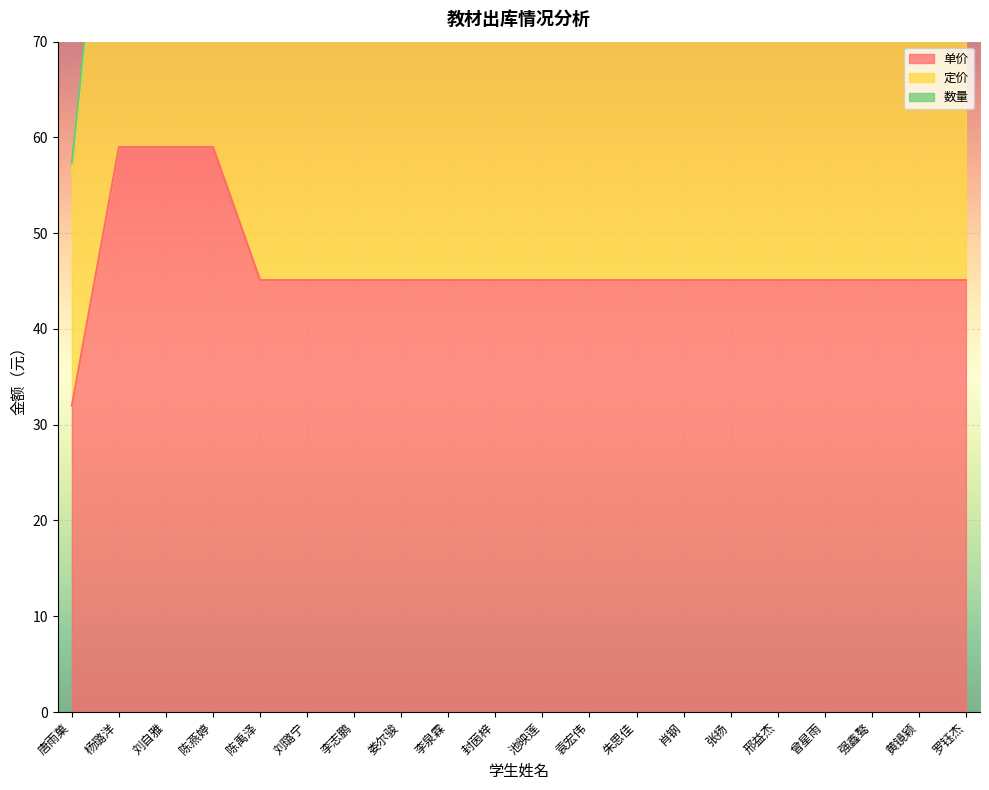

Where does the 单价 series first go above 45?

杨璐洋